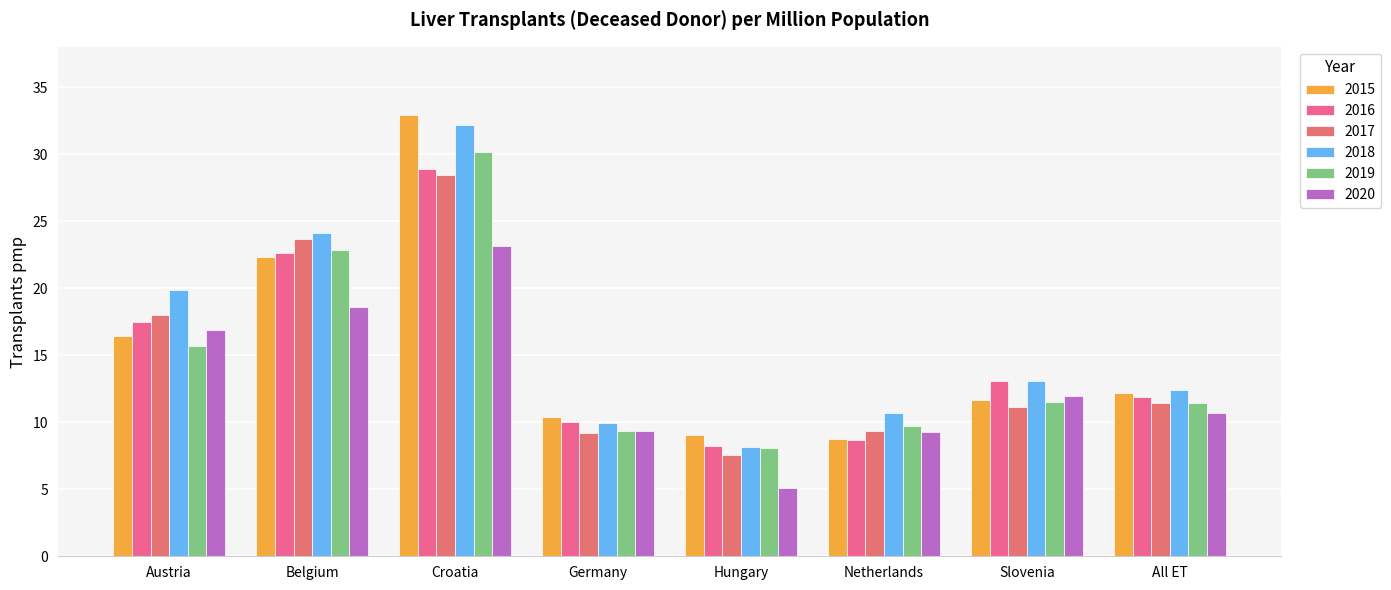

Rank the series by their maximum value, from highest to lowest.

2015, 2018, 2019, 2016, 2017, 2020